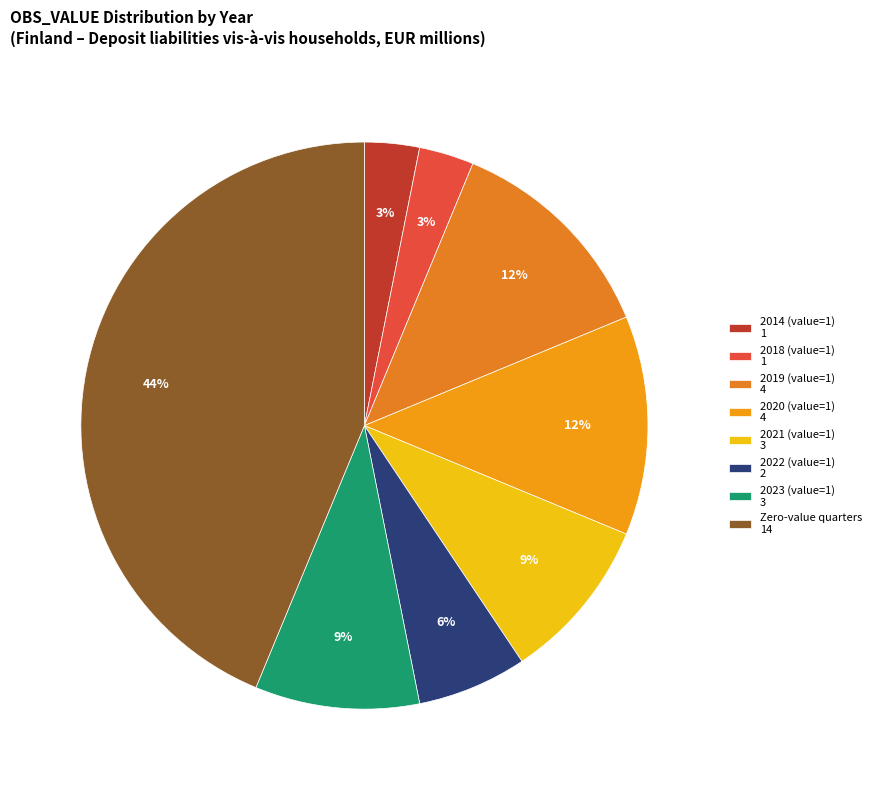

How many segments does this pie chart have?

8